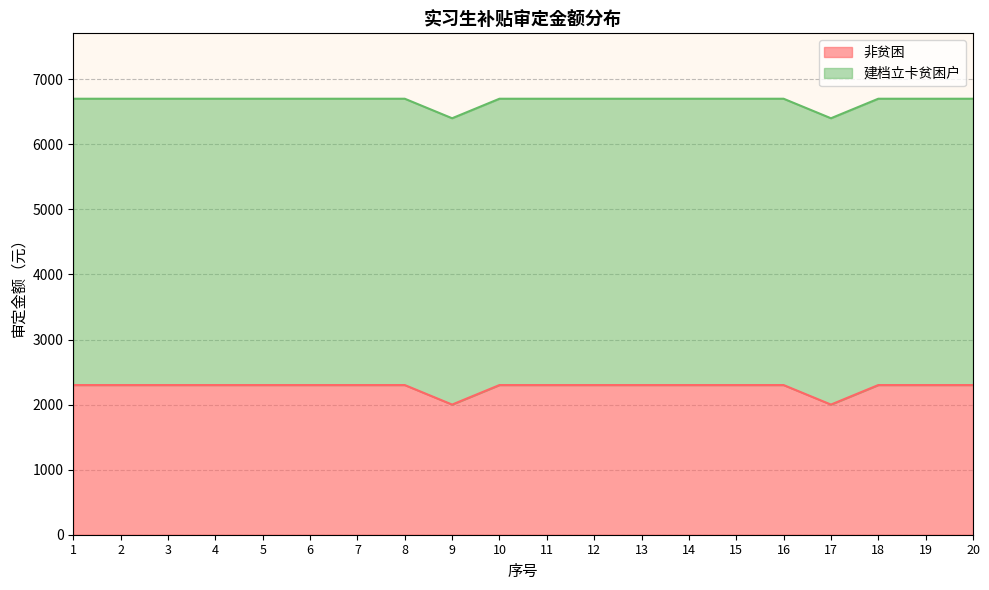

Where is the data nearest to the value 2150?

1